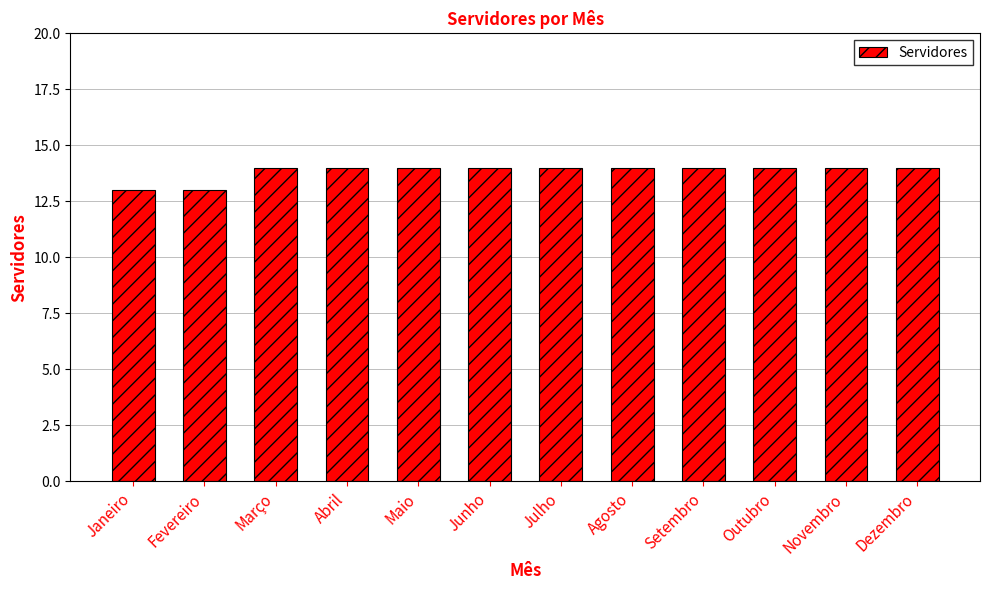

How many bars are there in total?

12